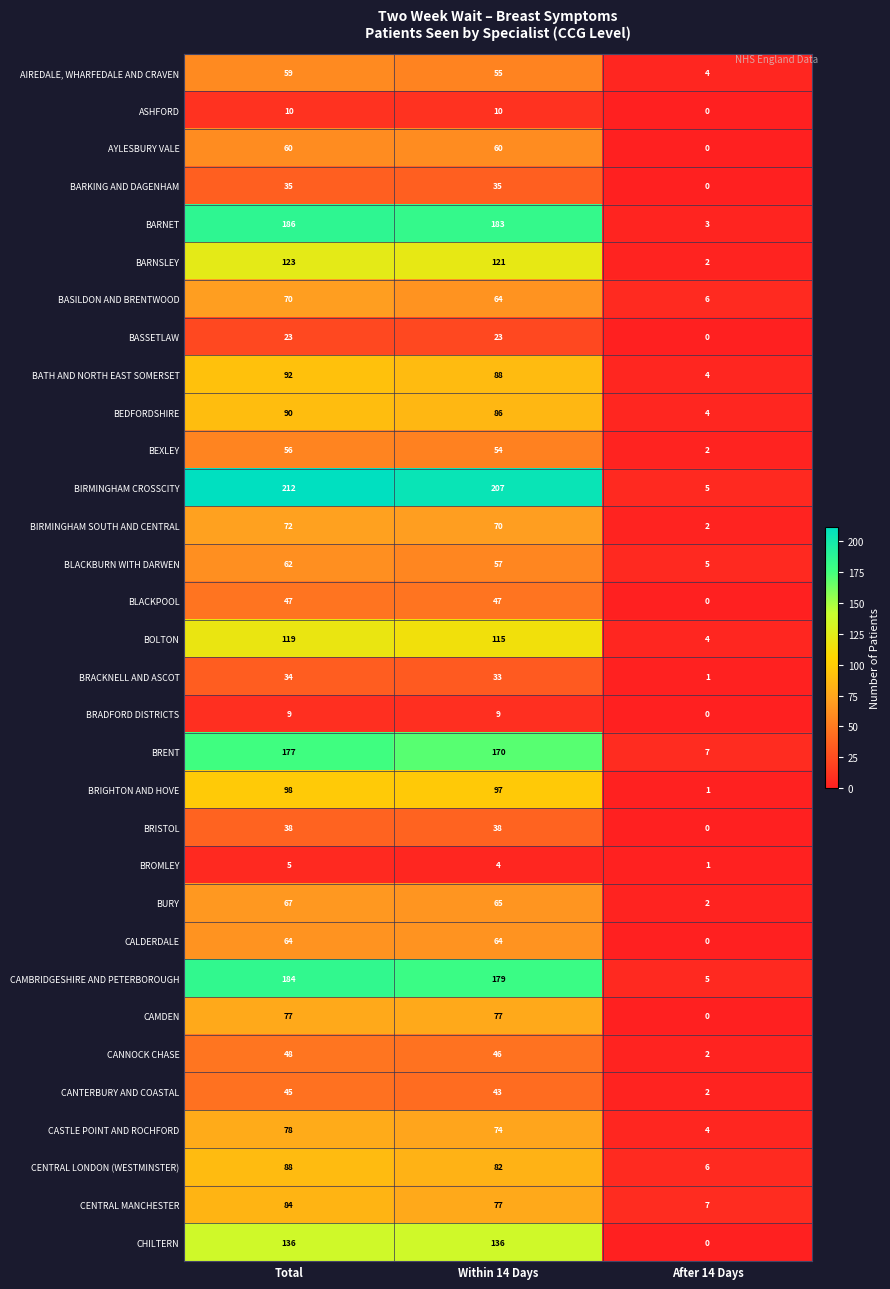

Count the number of data series in this chart.

32